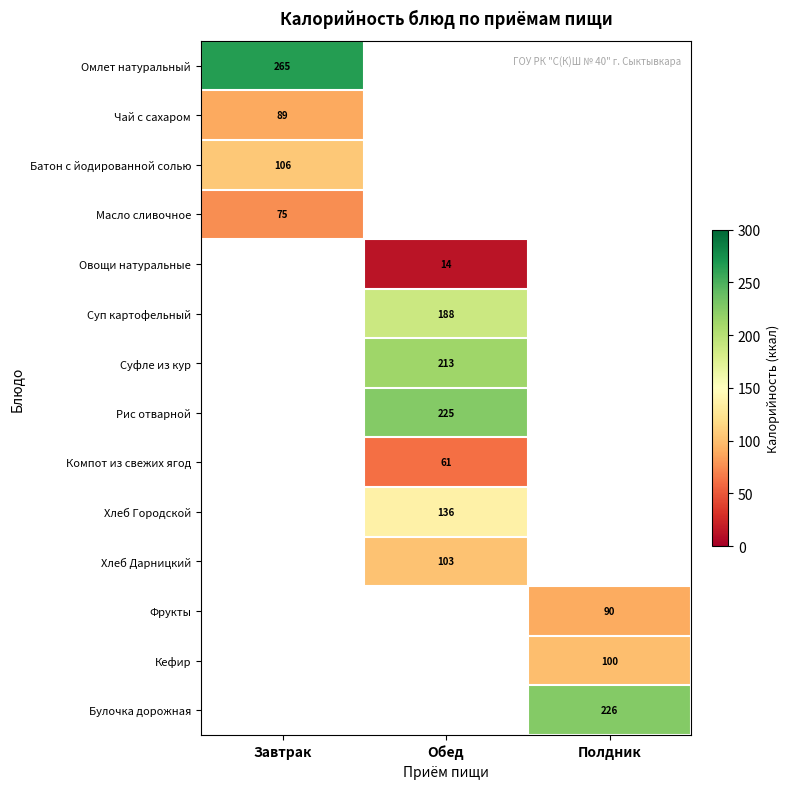

The Чай с сахаром series shows 89 at Завтрак. True or false?

True